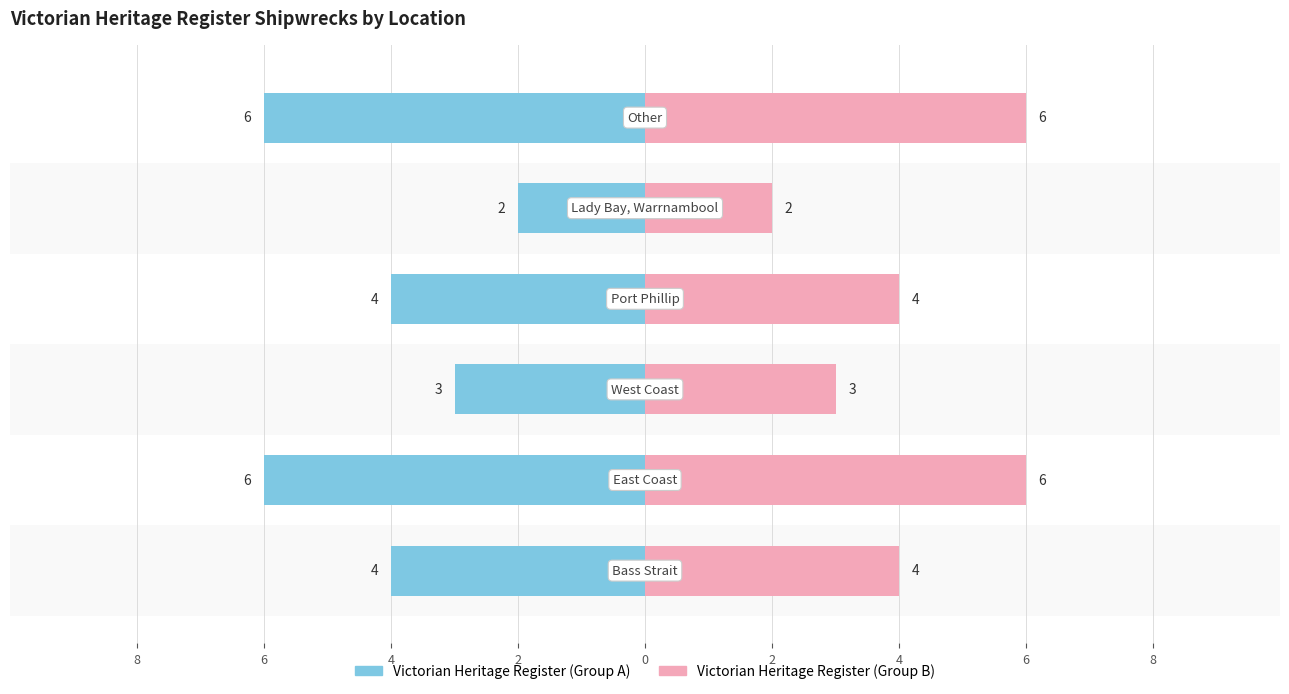

Between 6 and 4, which series saw the biggest shift?

Left (Victorian Heritage Register)